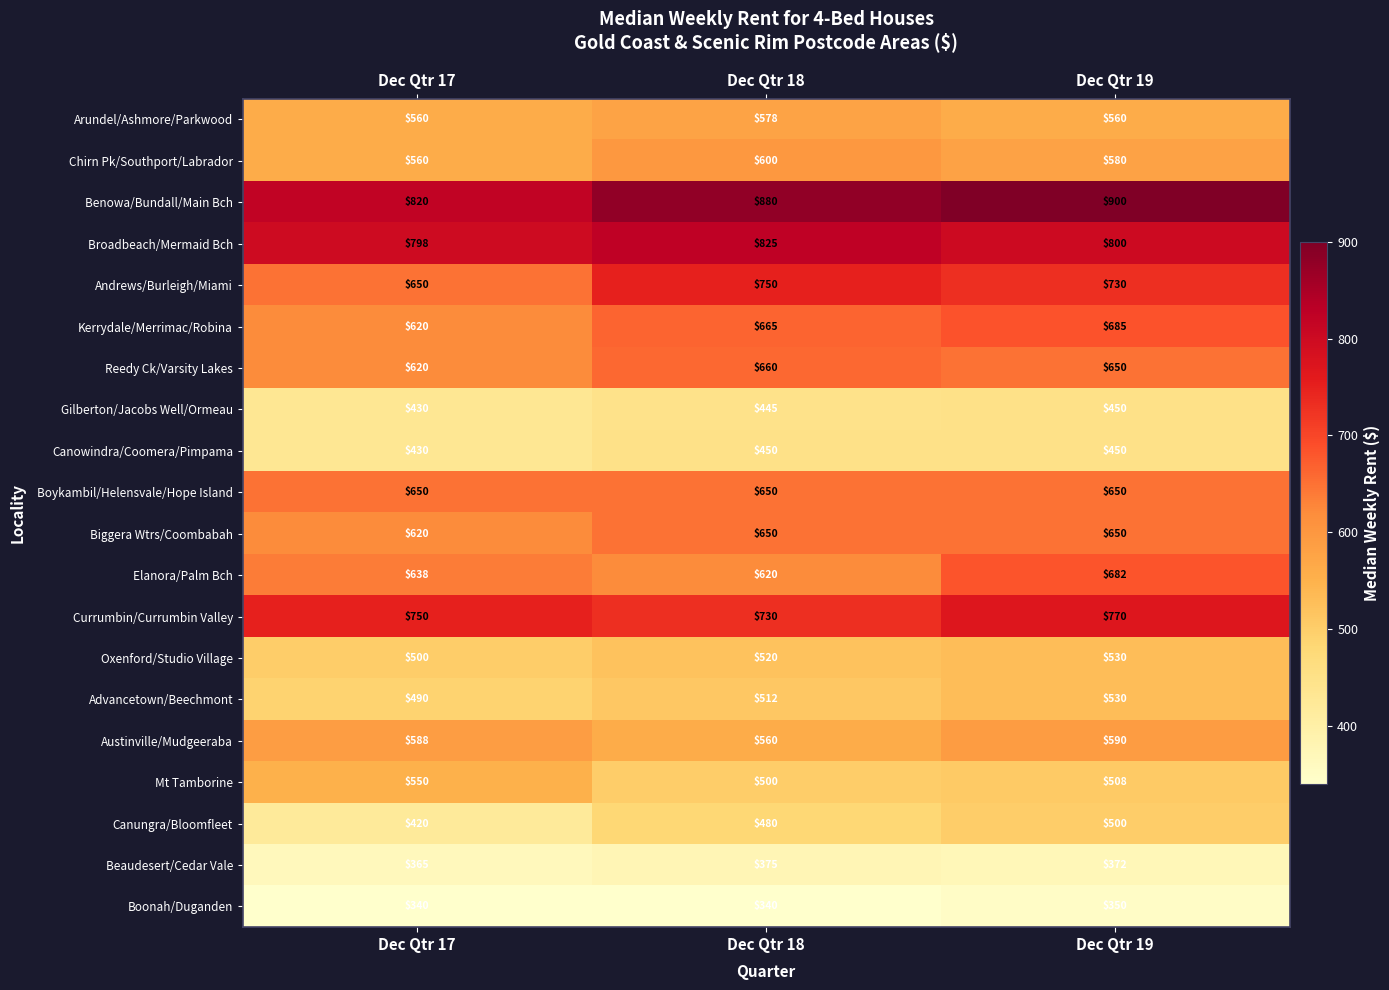

Which series has the largest range (max minus min)?

Andrews/Burleigh/Miami